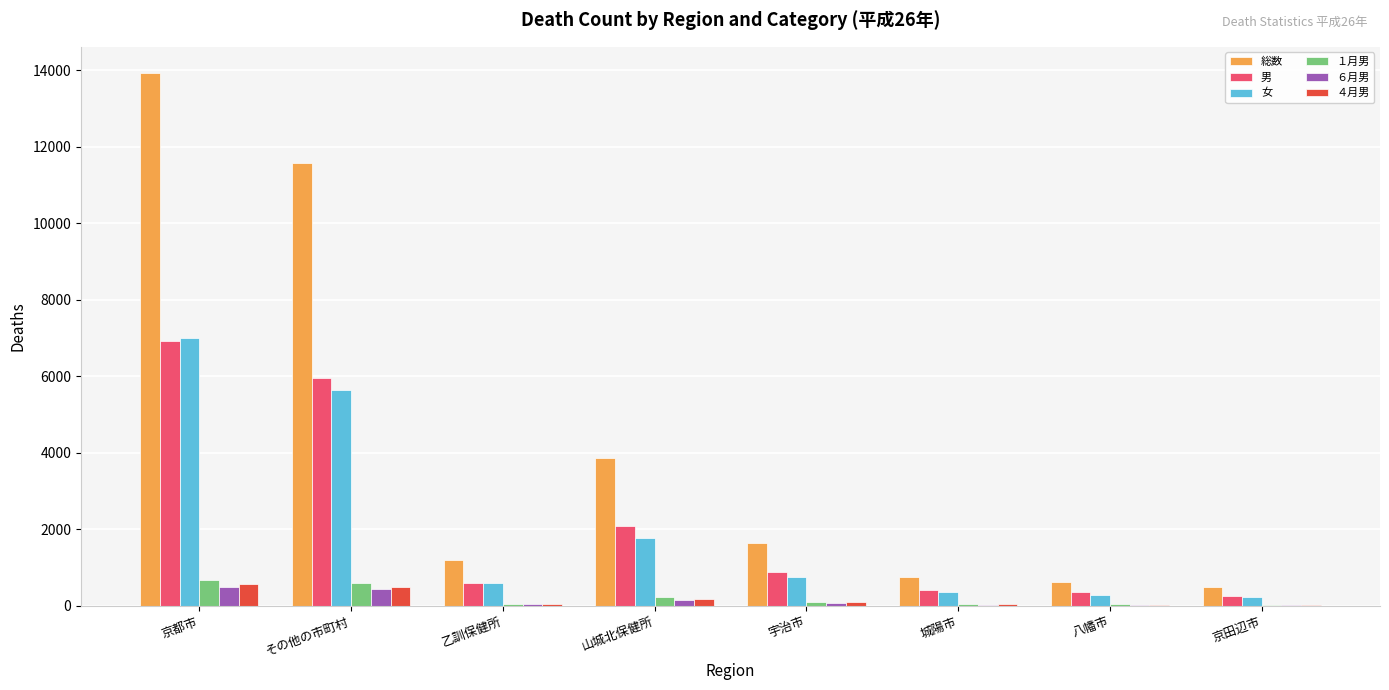

What is the sum of all 女 values?

16633